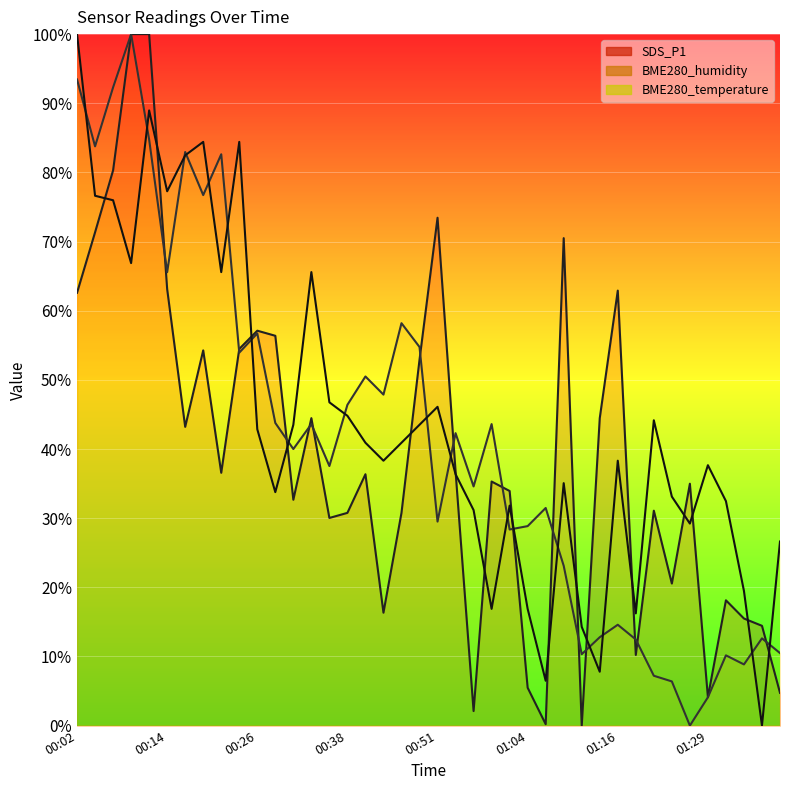

What is the sum of all SDS_P1 line values?

1572.5